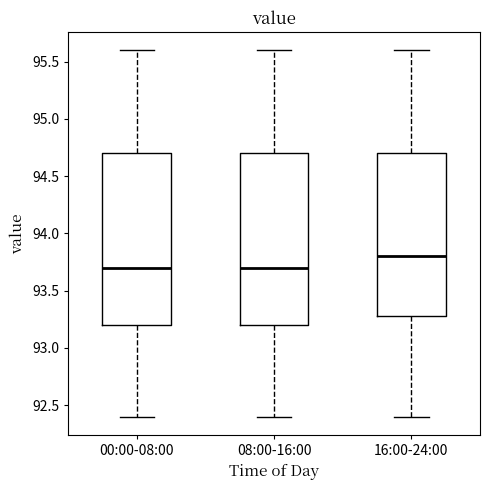

Reading left to right, read every box against the y-axis: the position of its median line, the range the box covers, and the ends of its whiskers. The values are not printed on the chart, so give them approximately, as read against the axis.

00:00-08:00: median 93.7, box 93.2 to 94.7, whiskers 92.4 to 95.6
08:00-16:00: median 93.7, box 93.2 to 94.7, whiskers 92.4 to 95.6
16:00-24:00: median 93.8, box 93.3 to 94.7, whiskers 92.4 to 95.6